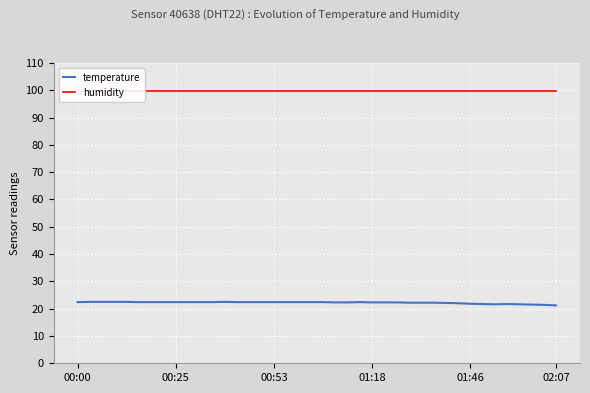

True or false: temperature and humidity intersect in this chart.

False